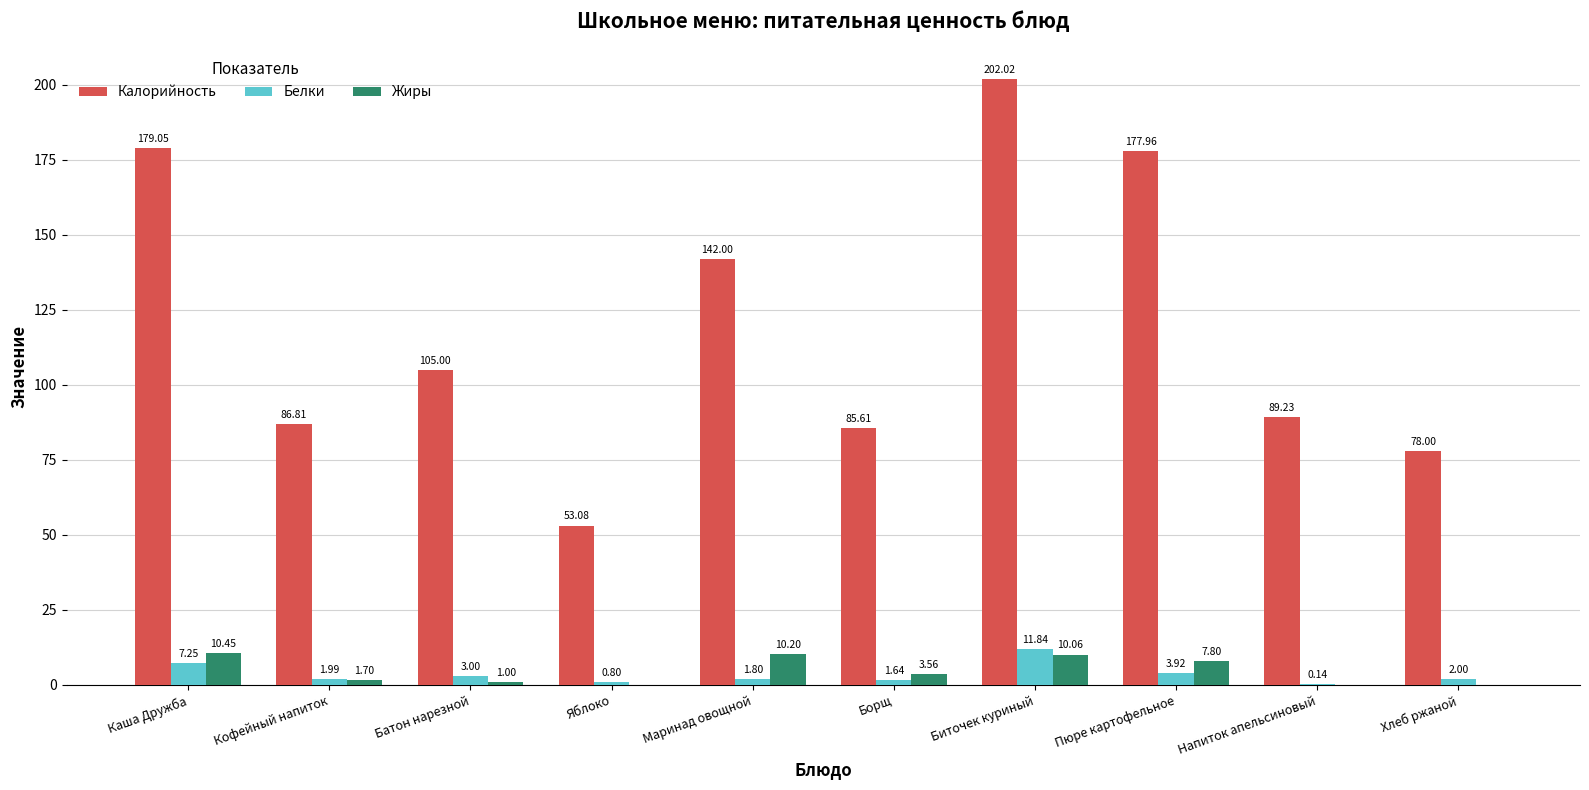

What is the sum of all Белки values?

34.4